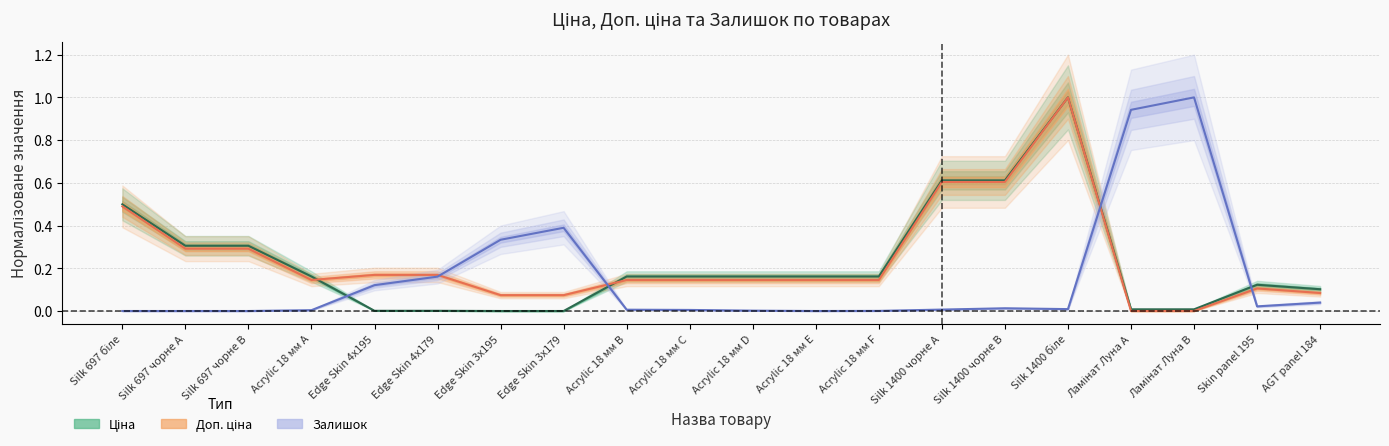

At which category does Ціна reach its first local peak?

Silk 1400 біле